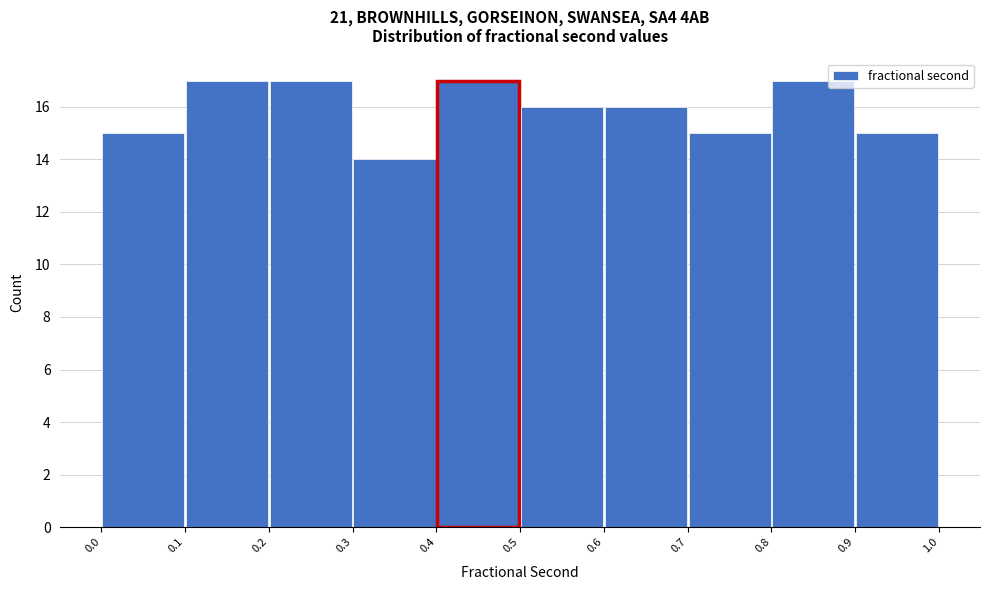

Reading left to right, transcribe this chart: for each bar, give the range it covers on the x-axis and its height. The values are not printed on the chart, so give them approximately, as read against the axis.

0.0 to 0.1: 15
0.1 to 0.2: 17
0.2 to 0.3: 17
0.3 to 0.4: 14
0.4 to 0.5: 17
0.5 to 0.6: 16
0.6 to 0.7: 16
0.7 to 0.8: 15
0.8 to 0.9: 17
0.9 to 1.0: 15